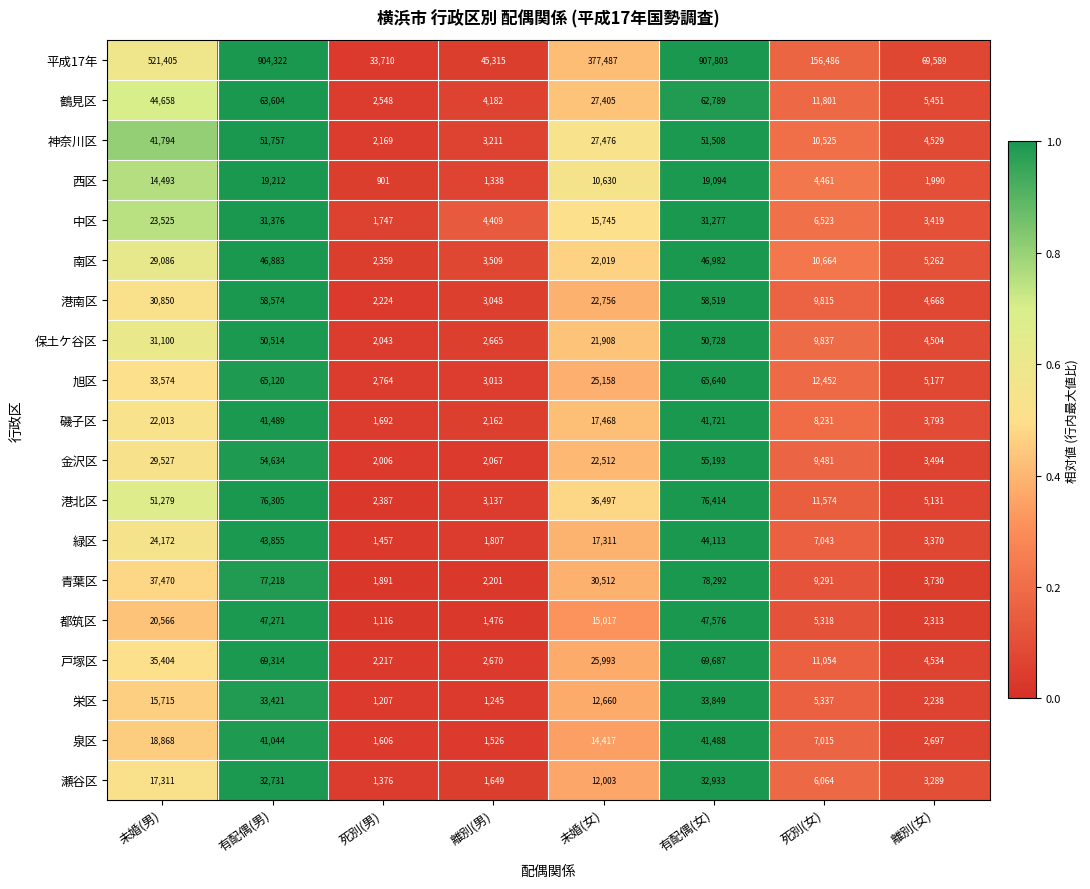

Is it true that 鶴見区 equals 11801 at 死別(女)?

True